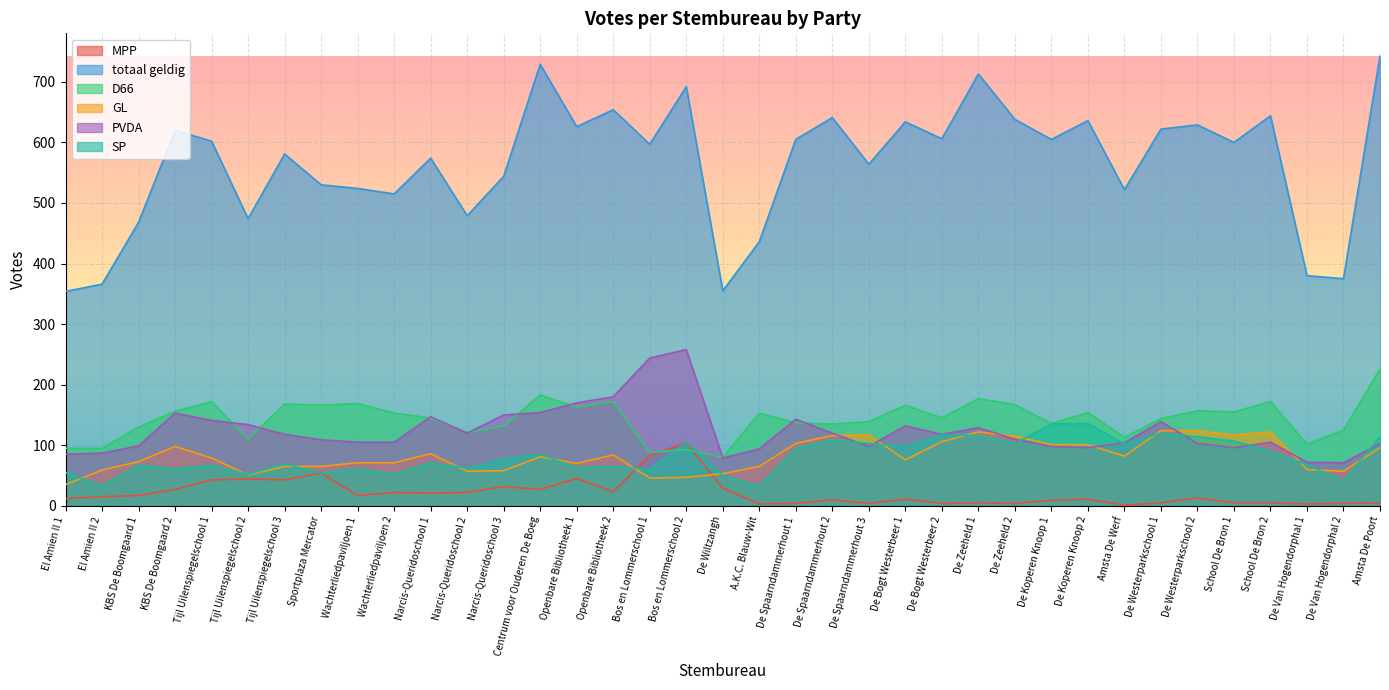

True or false: MPP has a value of 1 at De Van Hogendorphal 2.

False